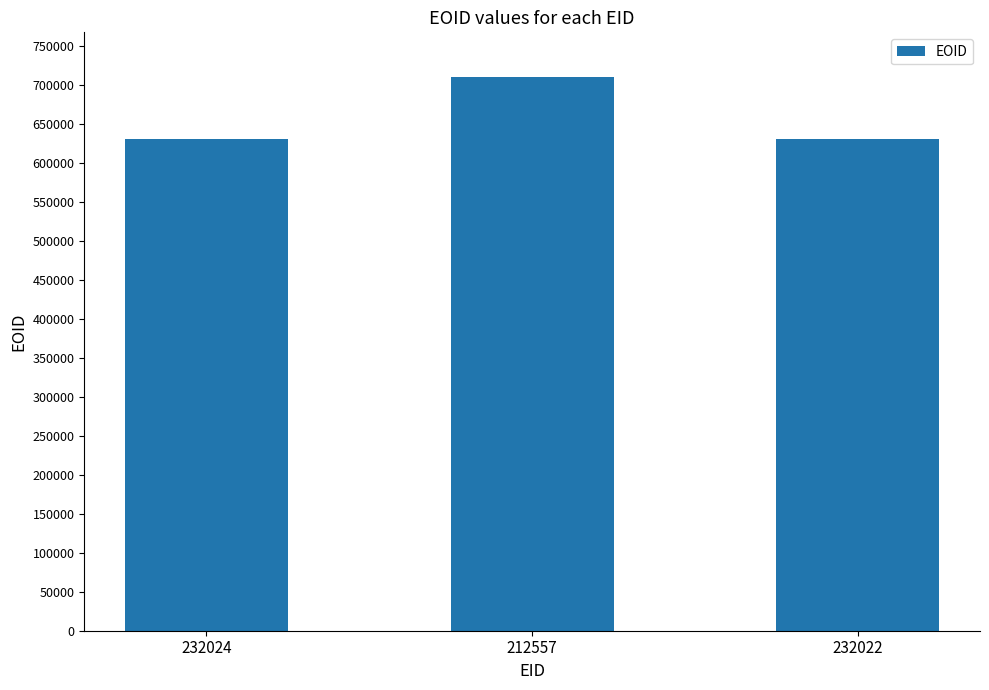

What is the smallest value displayed?

630012